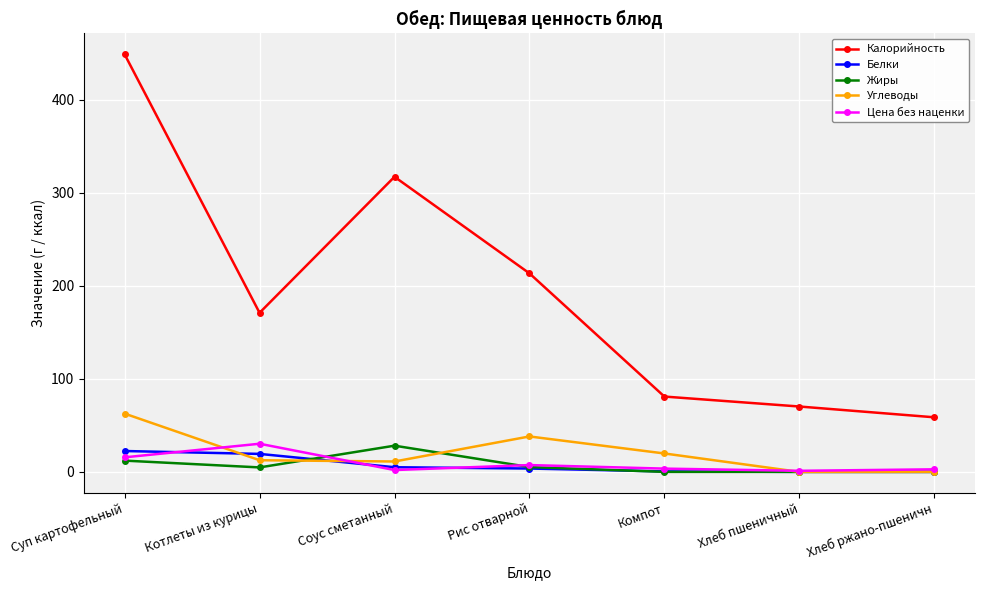

Is this an area chart (filled region under the line)?

No